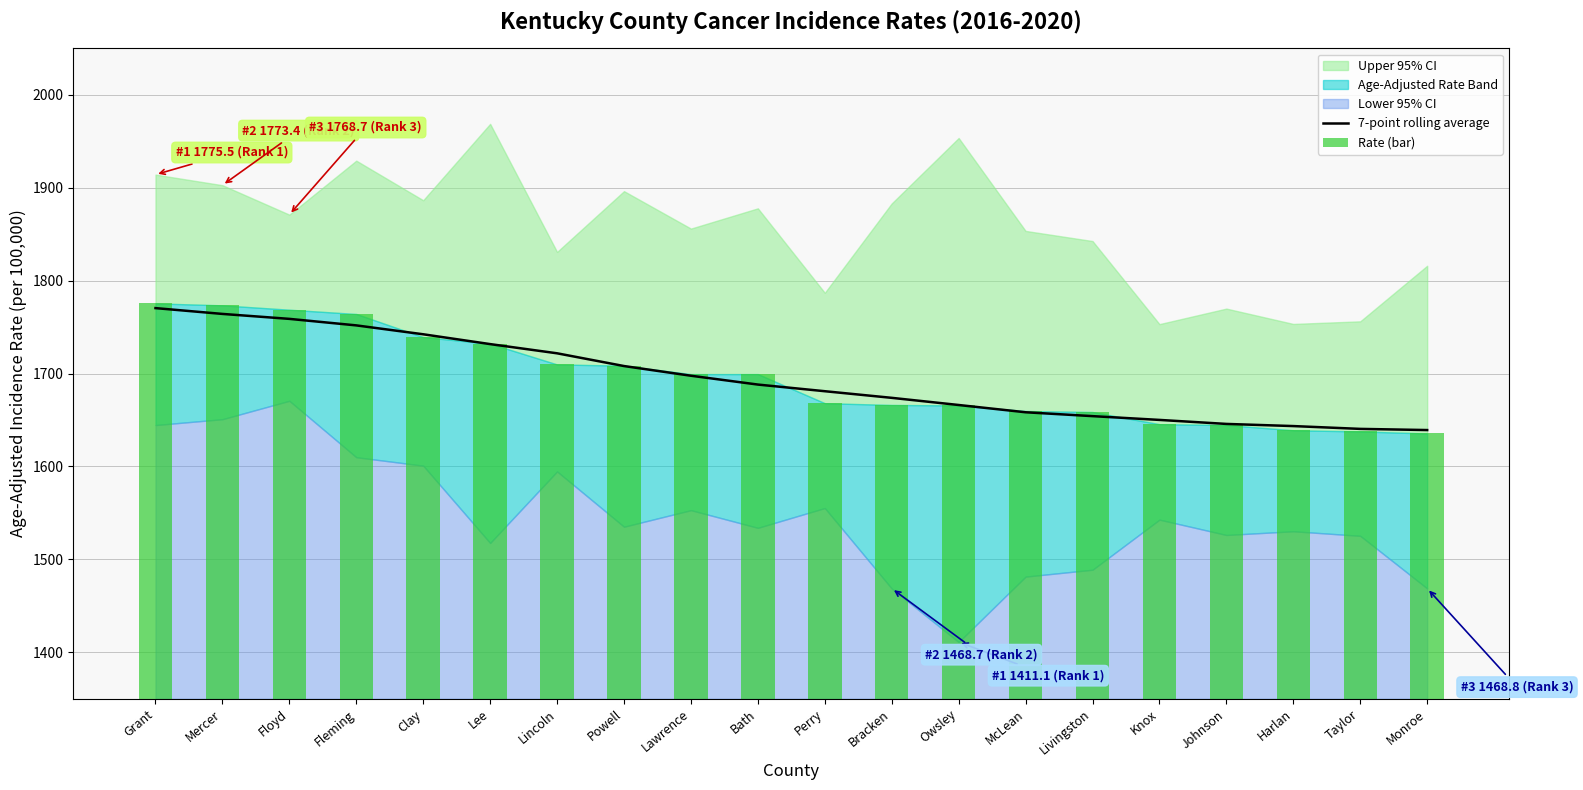

What position from the left is Grant?

1